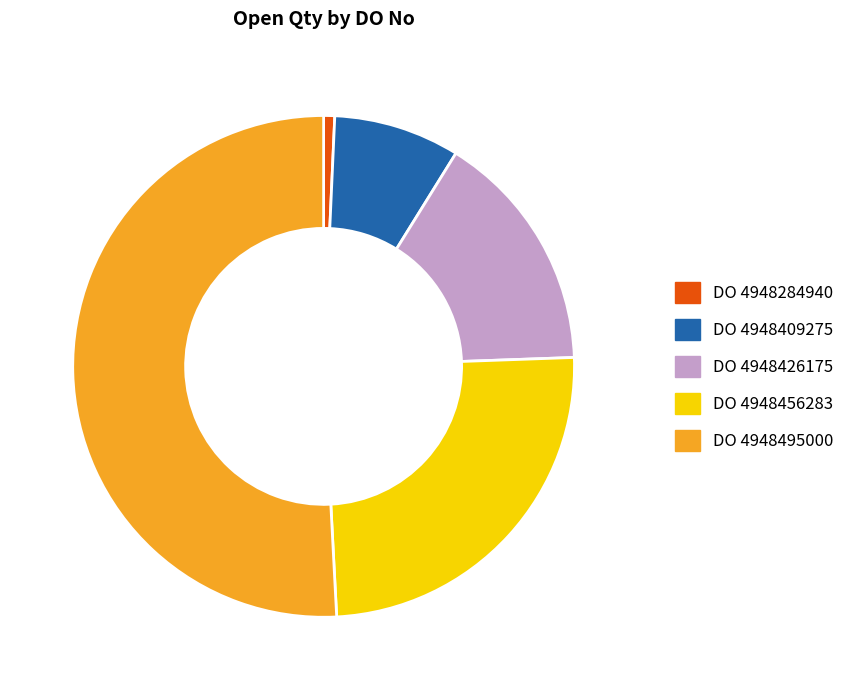

Is there a majority slice in this chart?

Yes